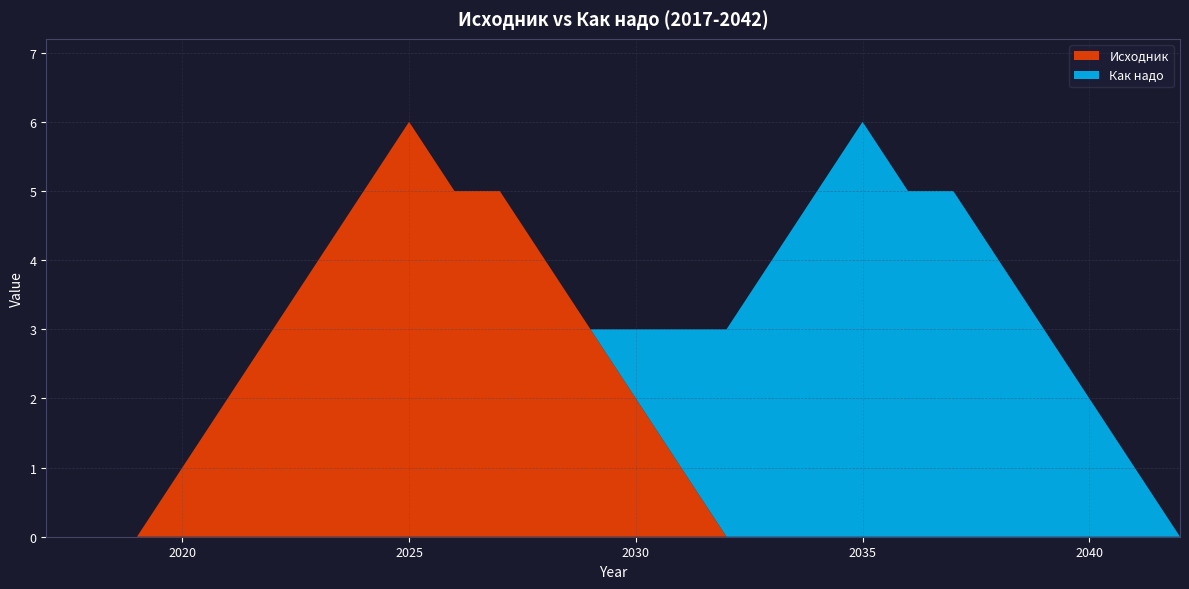

What are all the series names shown in the legend?

Исходник, Как надо